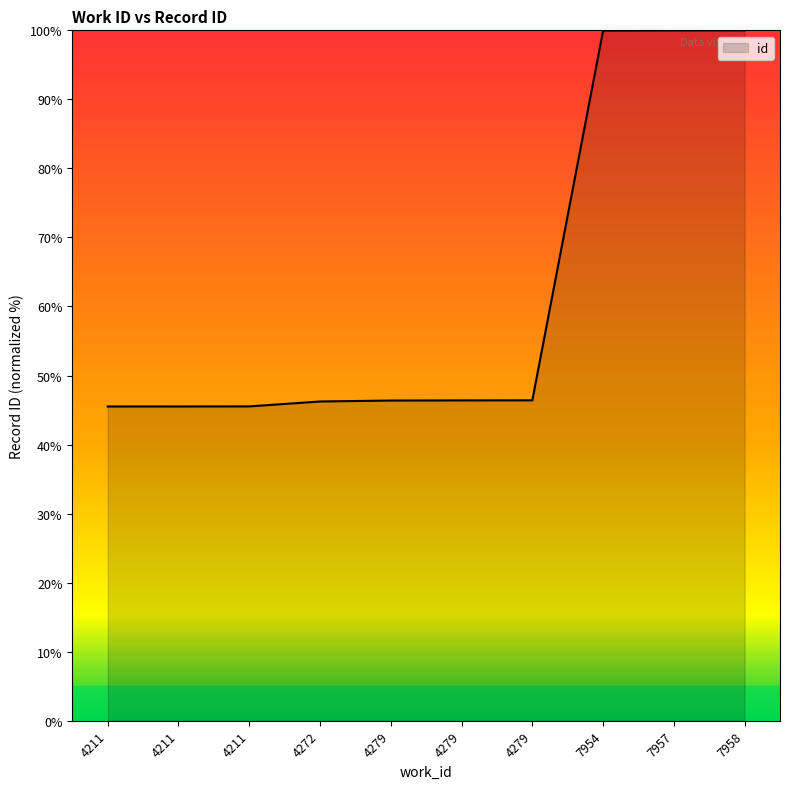

True or false: there are more than 0 points higher than both neighbors.

False